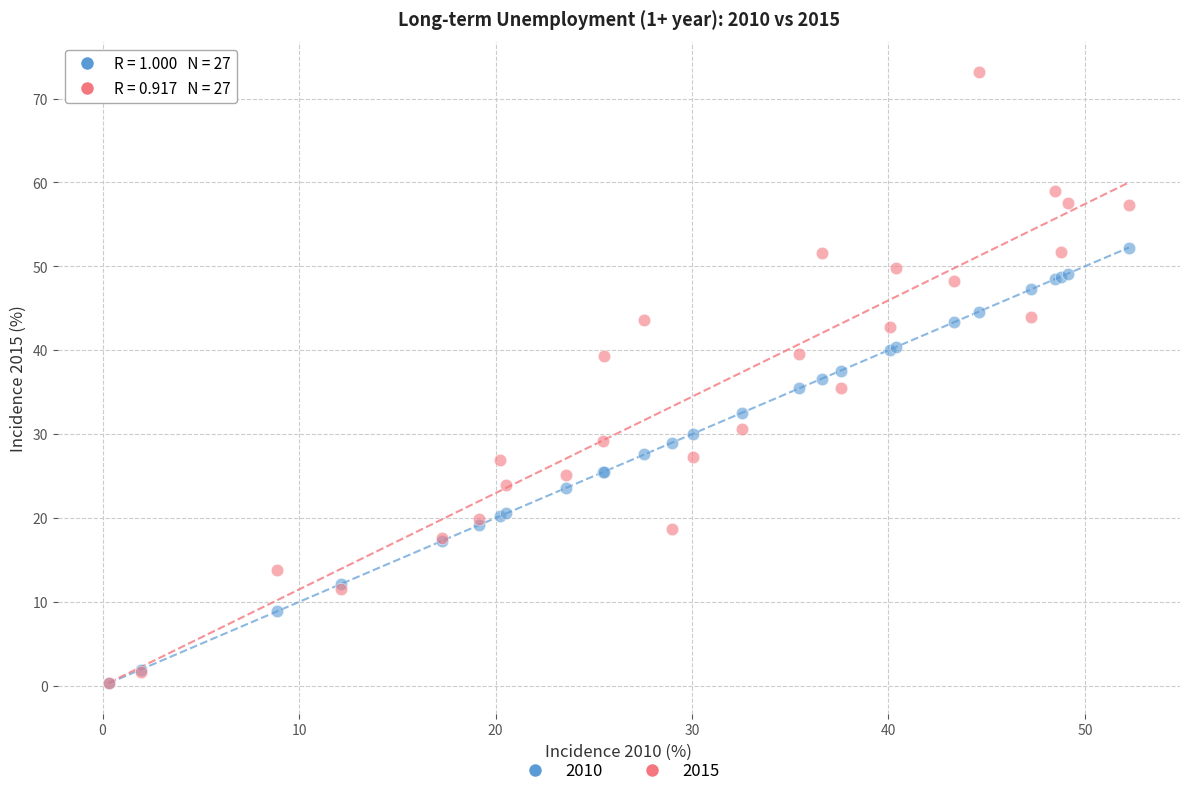

What are all the series names shown in the legend?

2010, 2015